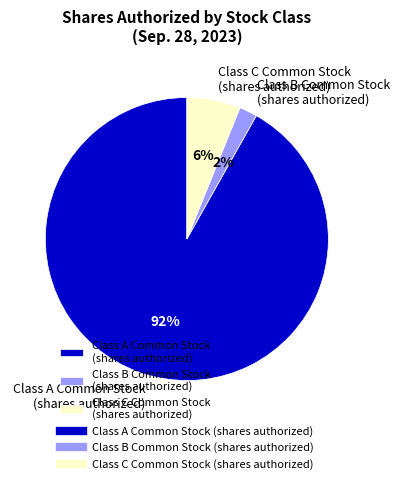

Rank the categories by value from lowest to highest.

Class B Common Stock (shares authorized), Class C Common Stock (shares authorized), Class A Common Stock (shares authorized)